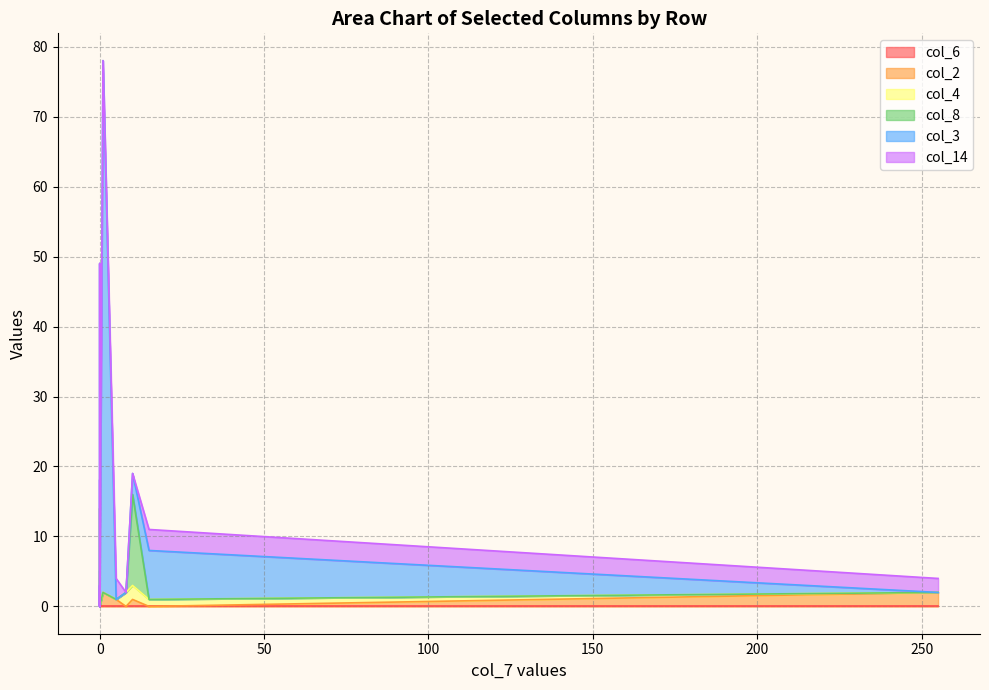

Which series ends up on top after the final intersection of col_4 and col_2?

col_2